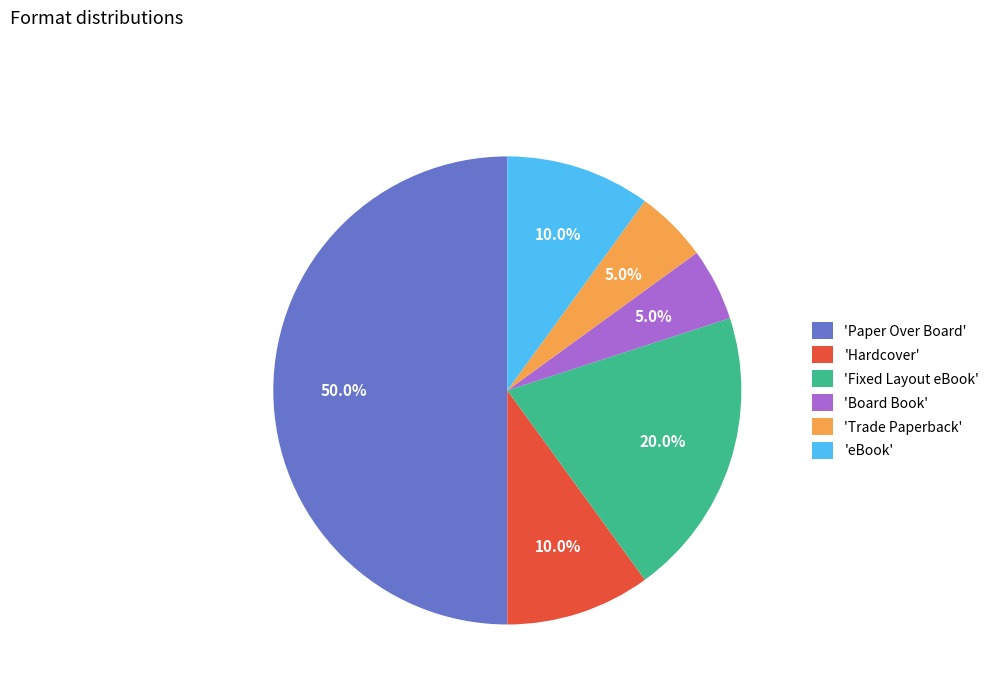

To the nearest percent, what is the difference between the largest and smallest slice percentages?

45%